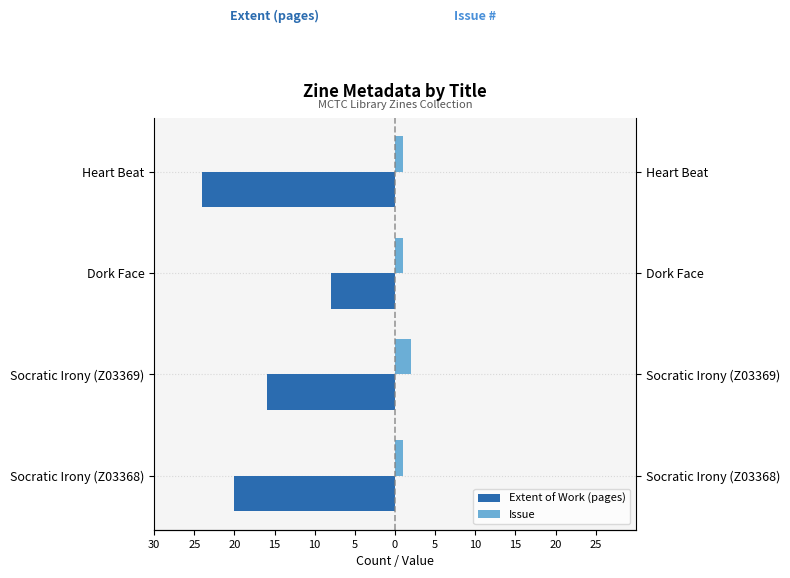

Which series has the widest spread of values?

Extent of Work (pages)